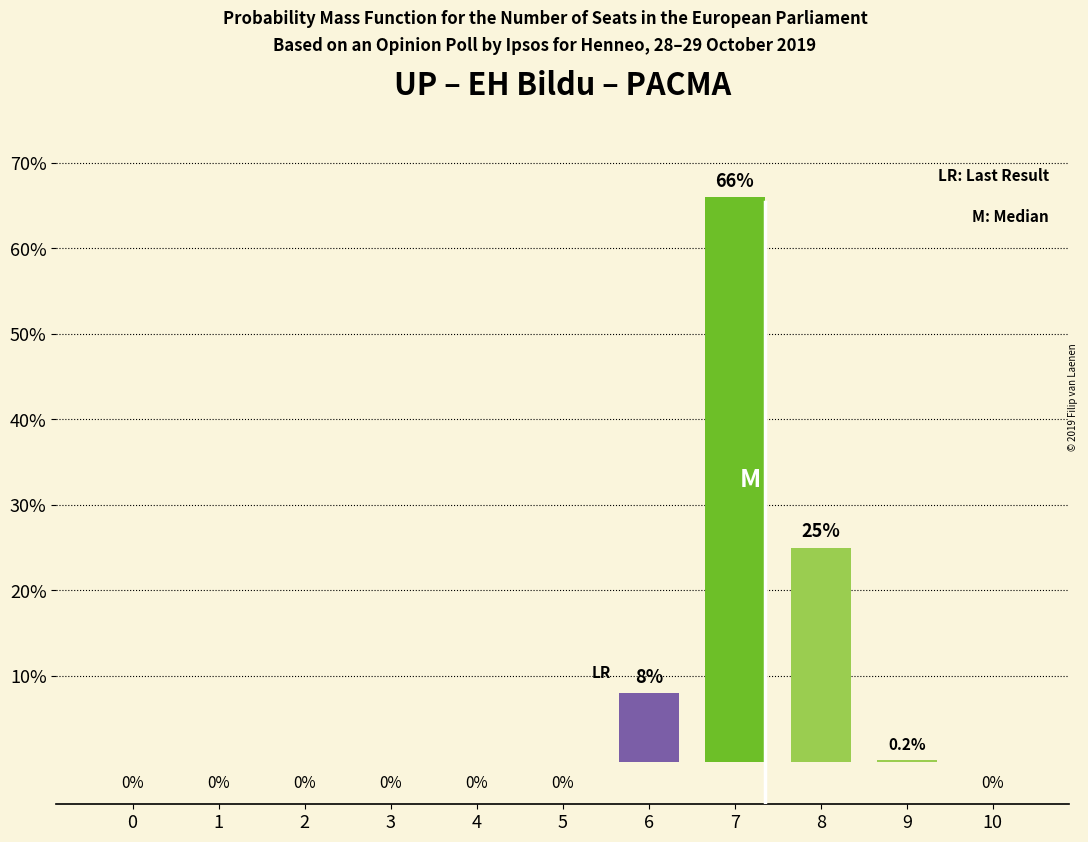

What is the average value?

9.0